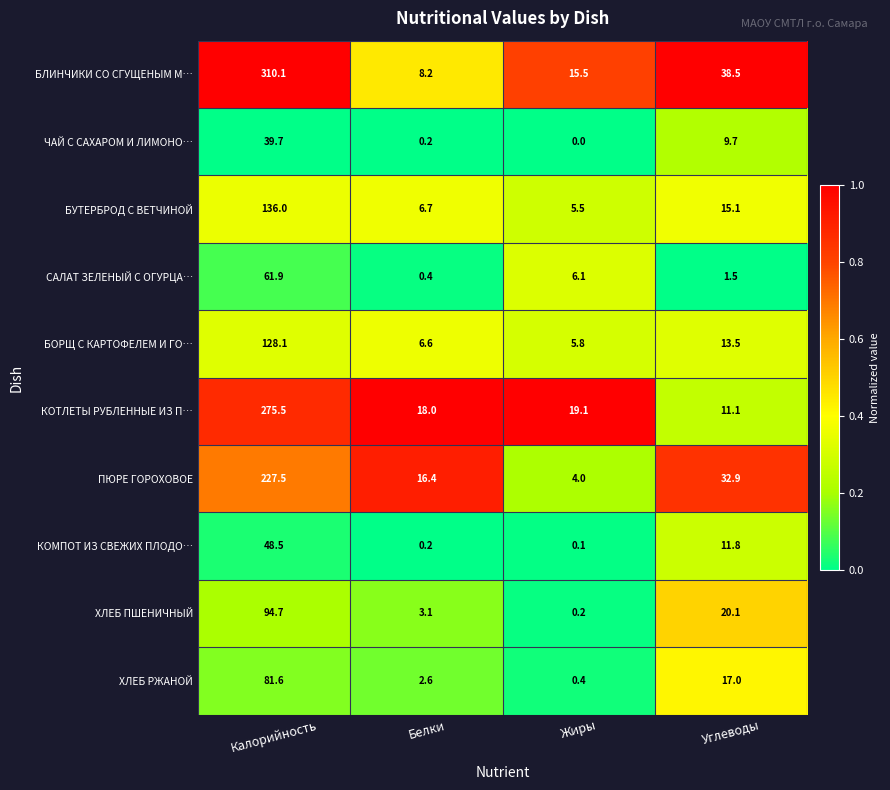

Where does the ХЛЕБ ПШЕНИЧНЫЙ series first go above 20?

Калорийность